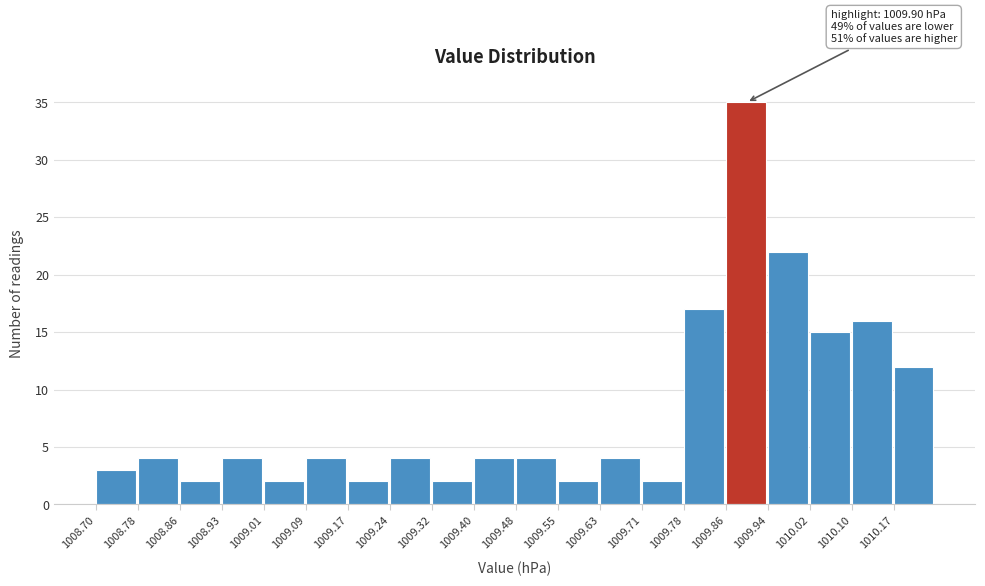

Which range on the x-axis has the tallest bar?

1009.86 to 1009.94